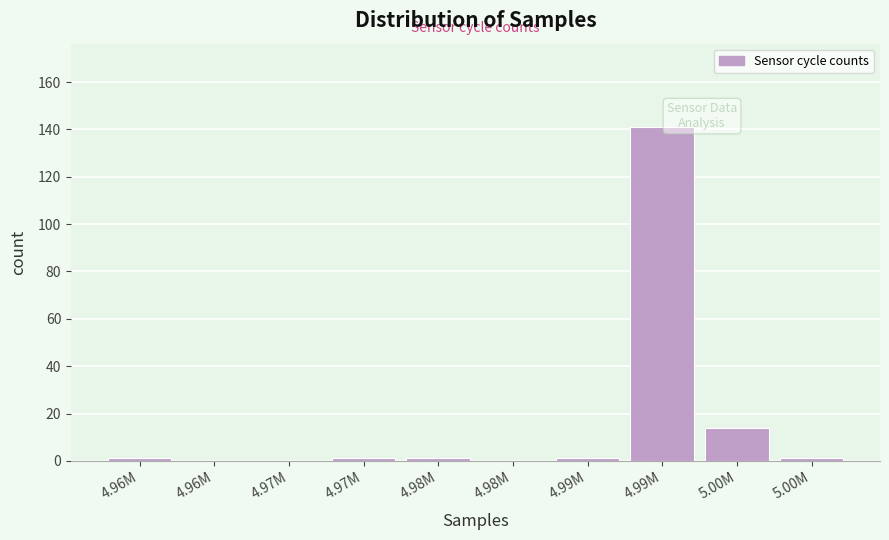

Are the bars horizontal?

No